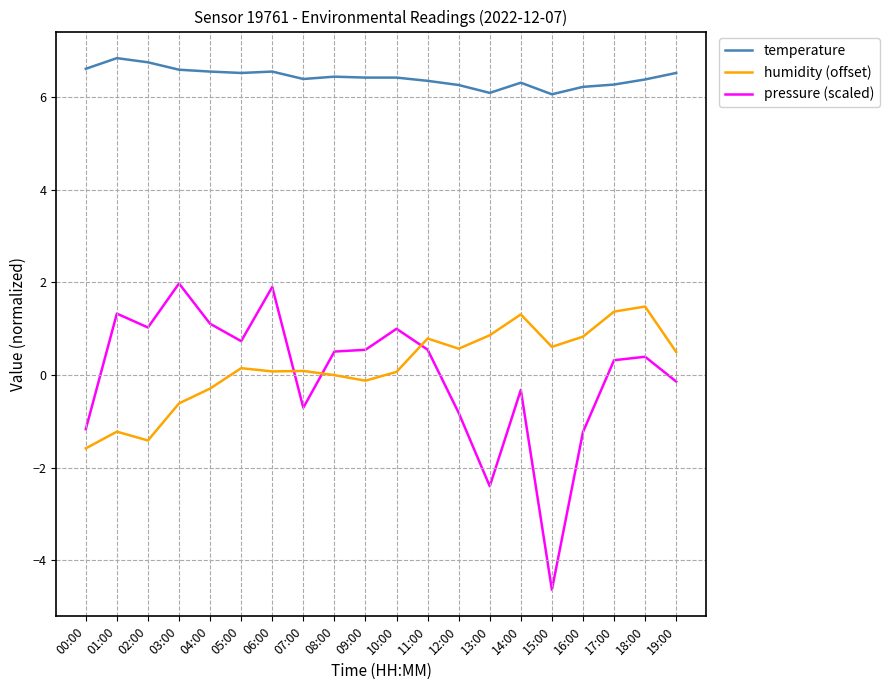

Is it true that temperature equals 6.2 at 16:00?

True